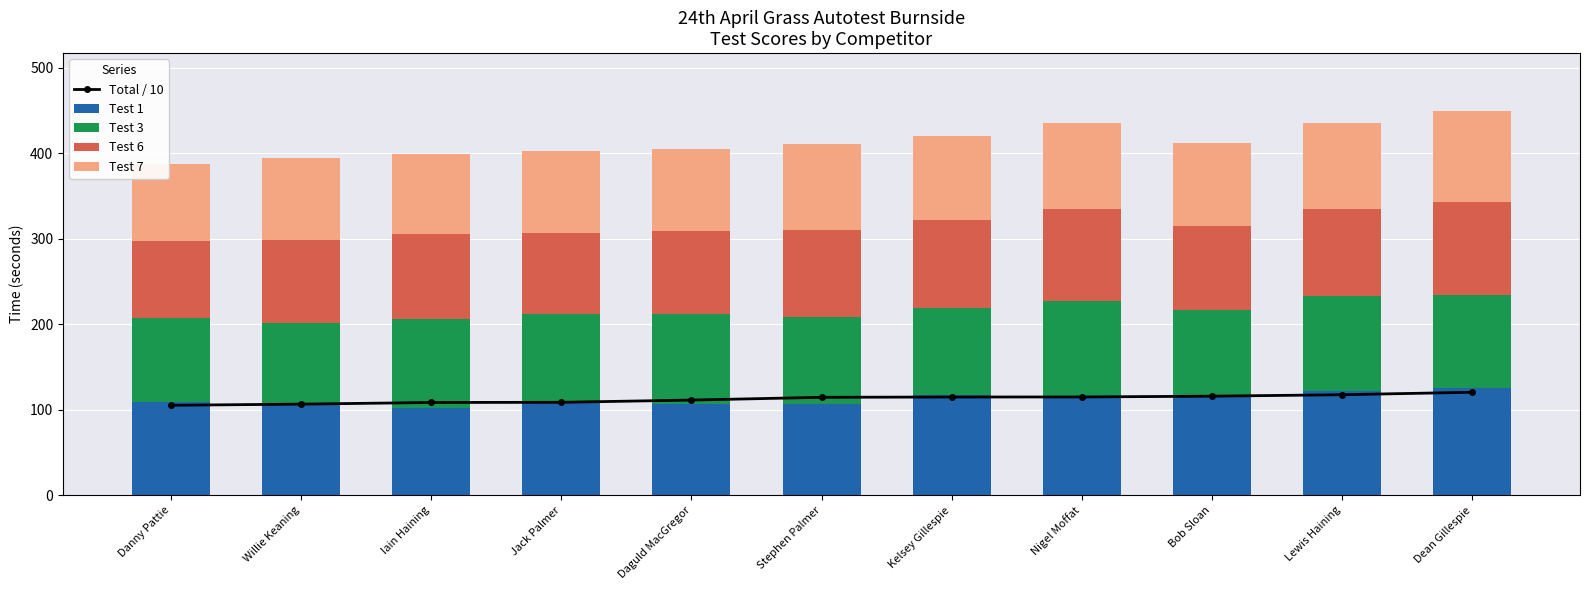

Which series changed the most between Lewis Haining and Dean Gillespie?

Test 7